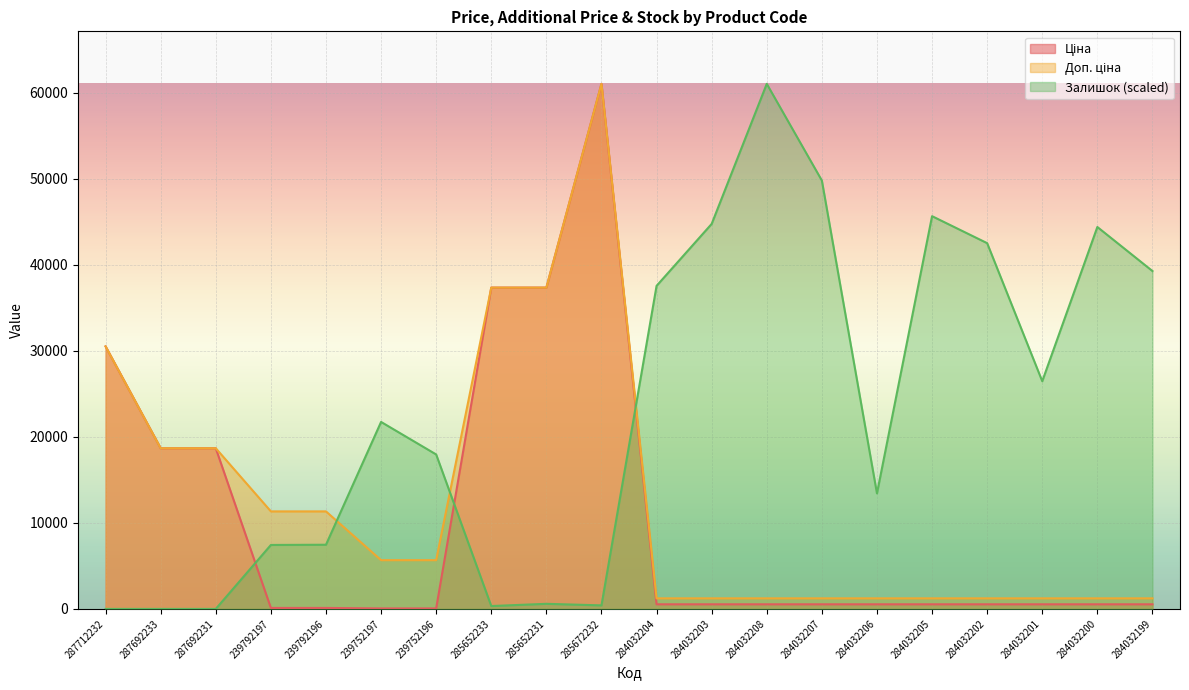

Between 239752196 and 284032203, which series saw the biggest shift?

Залишок (scaled)